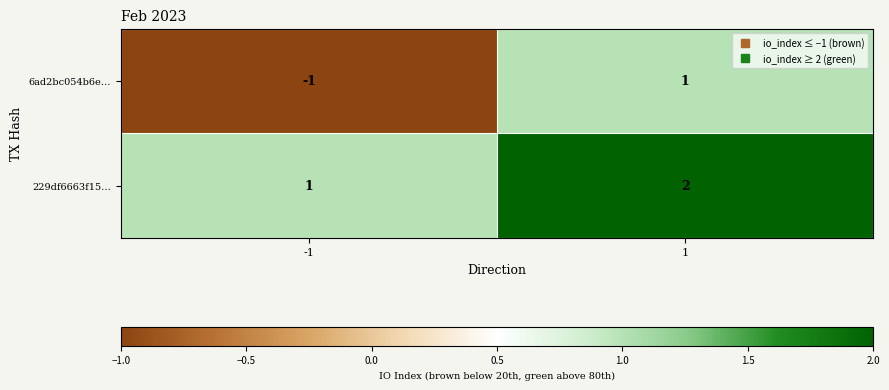

Which series changed the most between -1 and 1?

6ad2bc054b6e…